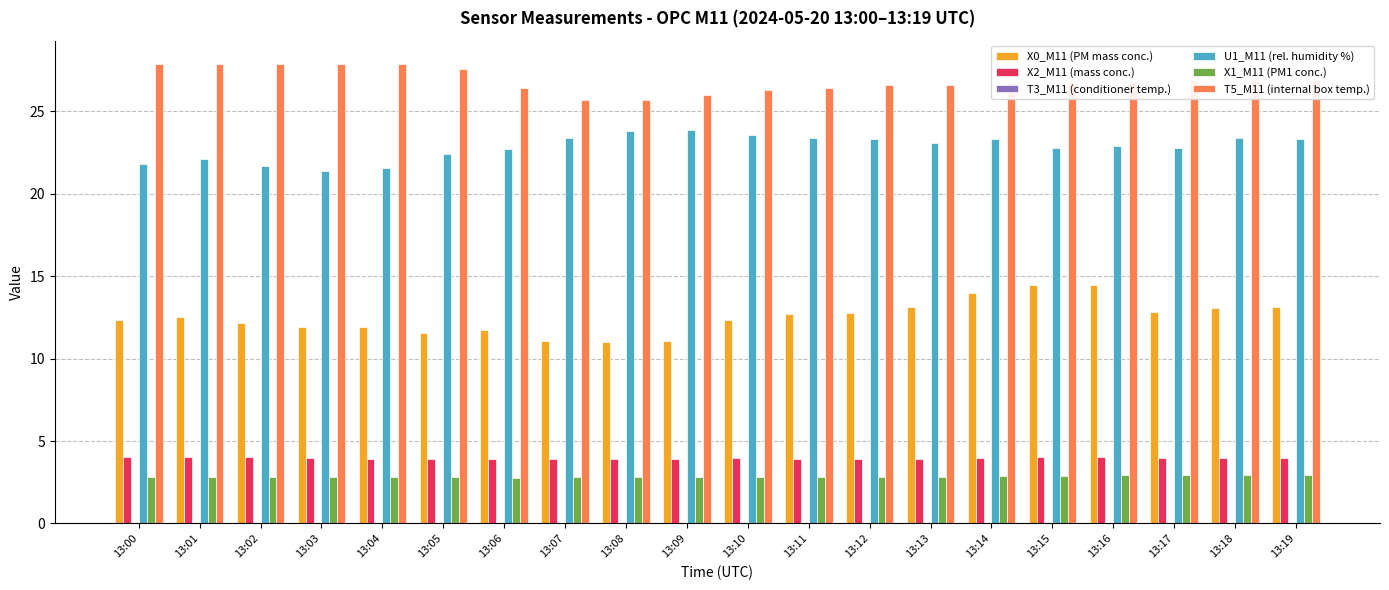

Is the value of X1_M11 (PM1 conc.) at 13:14 greater than the value of U1_M11 (rel. humidity %) at 13:16?

No